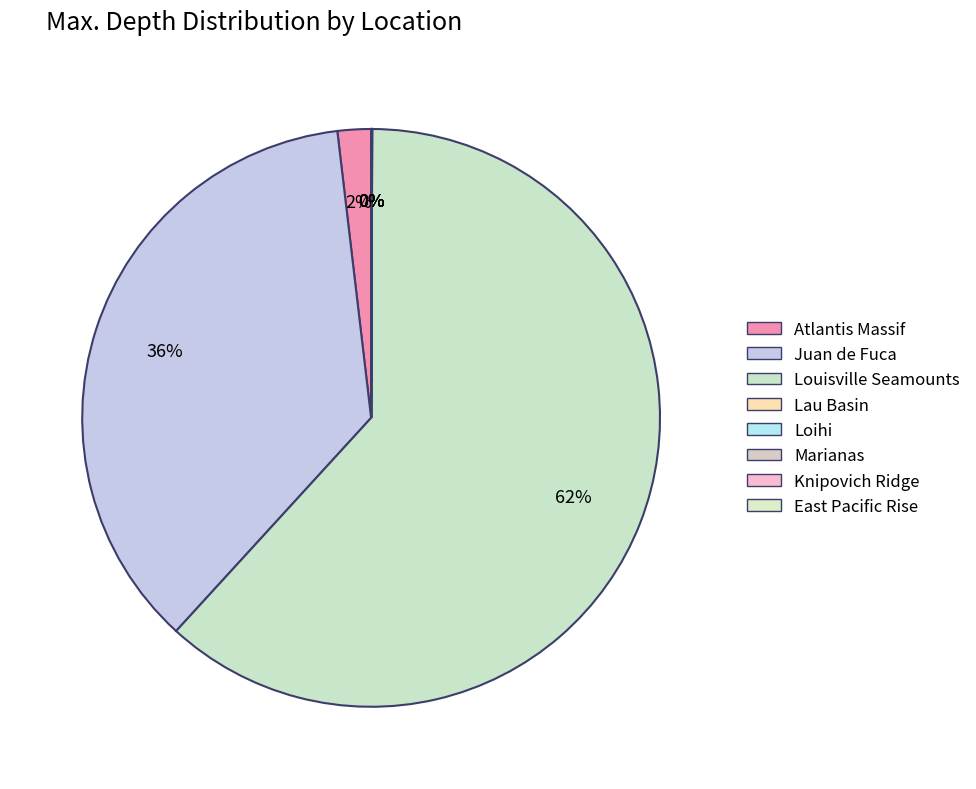

Rank the categories by value from lowest to highest.

Lau Basin, Loihi, Marianas, Knipovich Ridge, East Pacific Rise, Atlantis Massif, Juan de Fuca, Louisville Seamounts